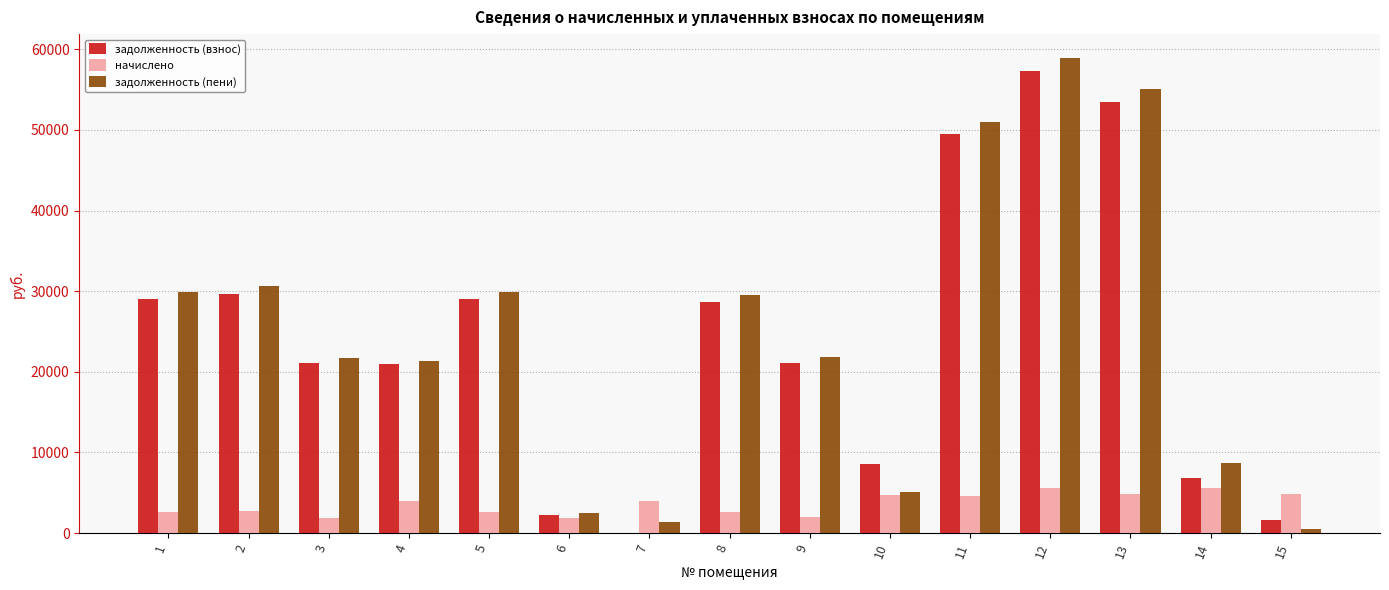

What is the sum of all задолженность (пени) values?

368137.6